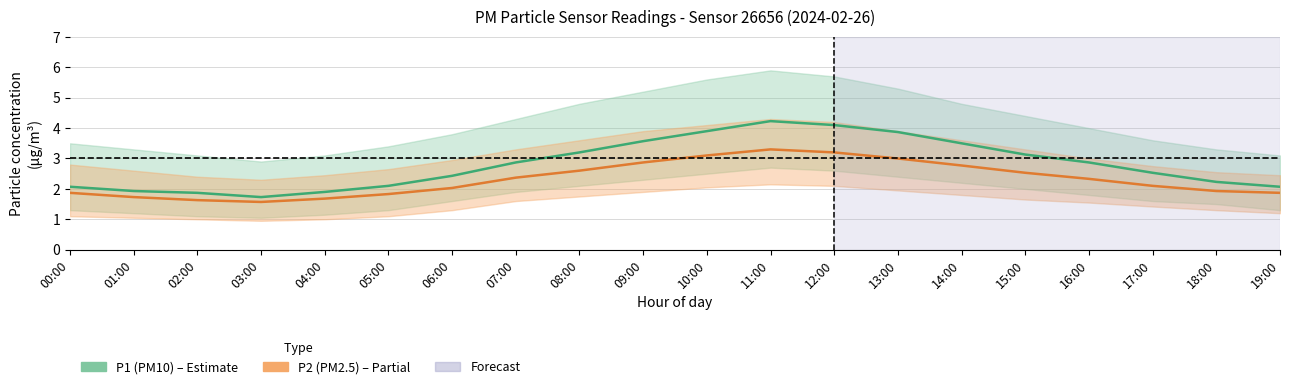

What is the sum of all P2 (PM2.5) values?

46.3